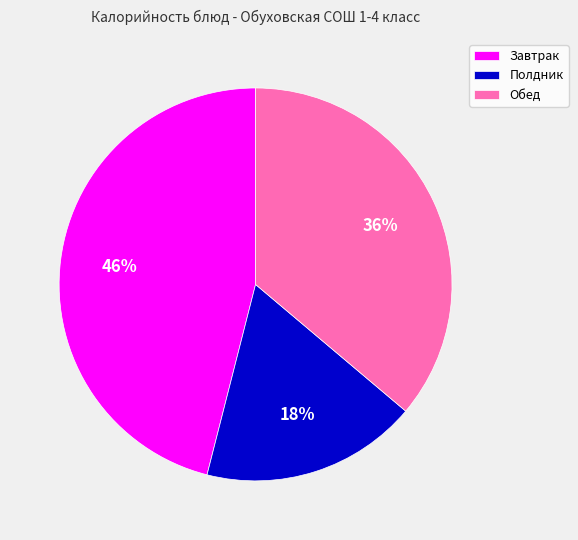

Which category has the biggest portion of the pie?

Завтрак